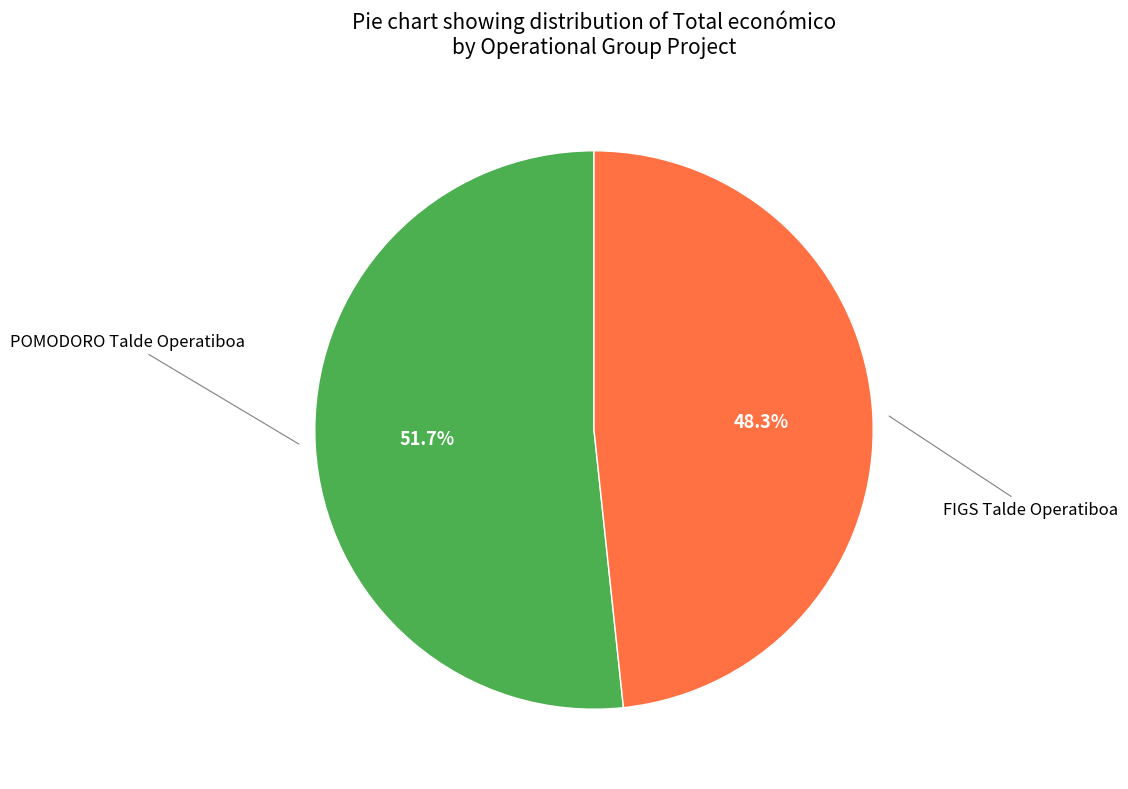

Is there any slice that represents more than half of the pie?

Yes